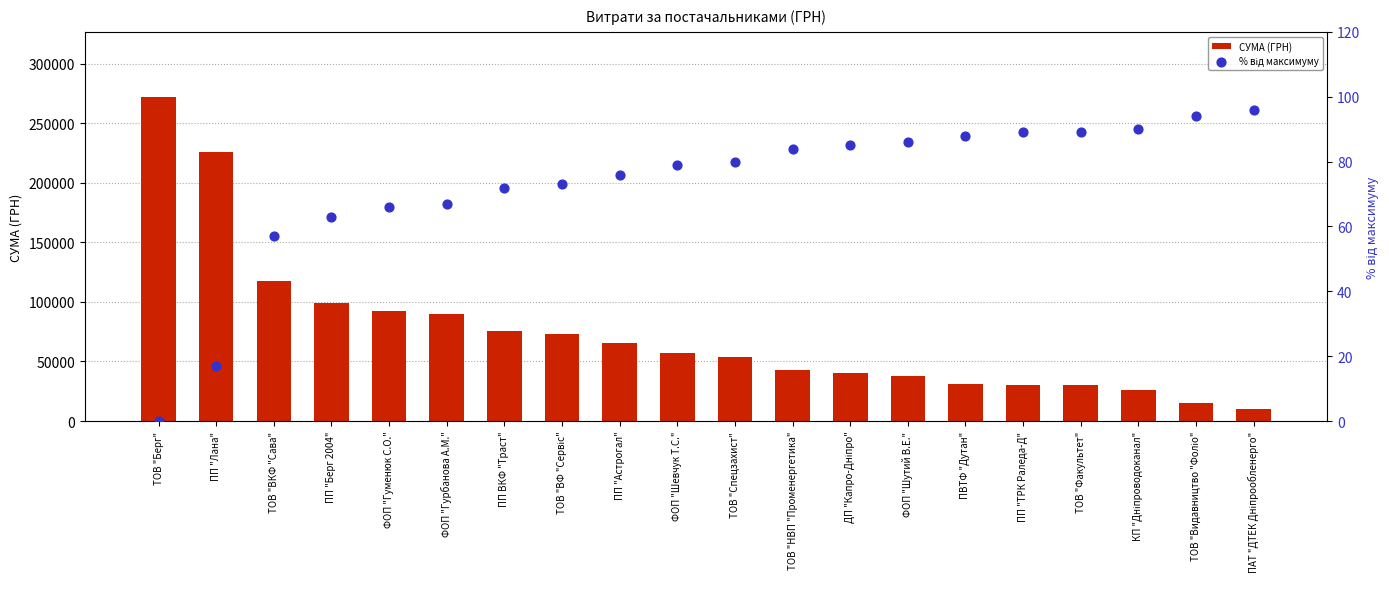

What is the total value across all series at ТОВ "НВП "Променергетика"?

42672.0